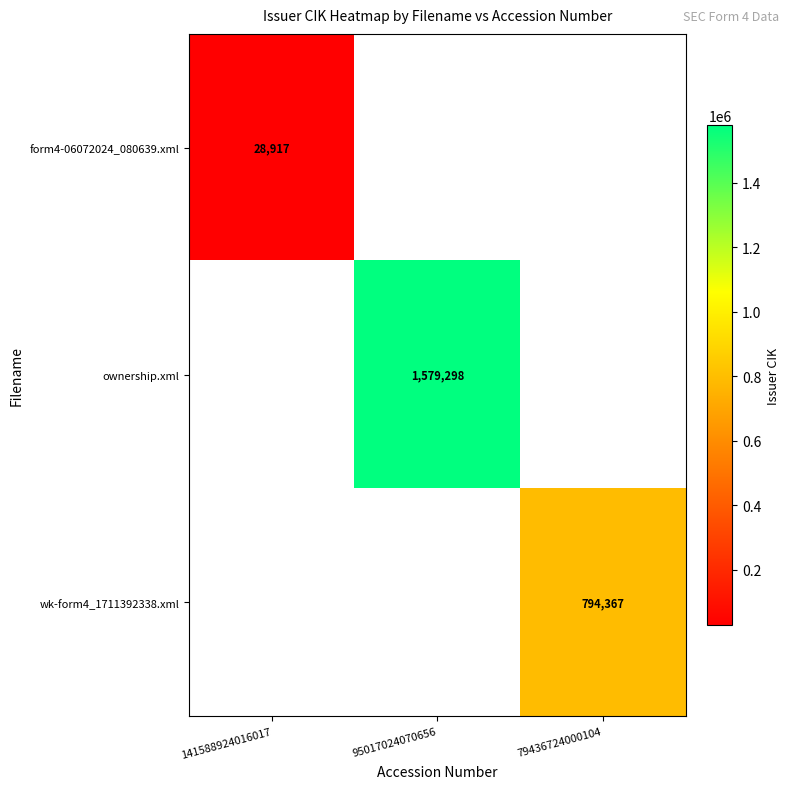

The form4-06072024_080639.xml series shows 42287 at 141588924016017. True or false?

False